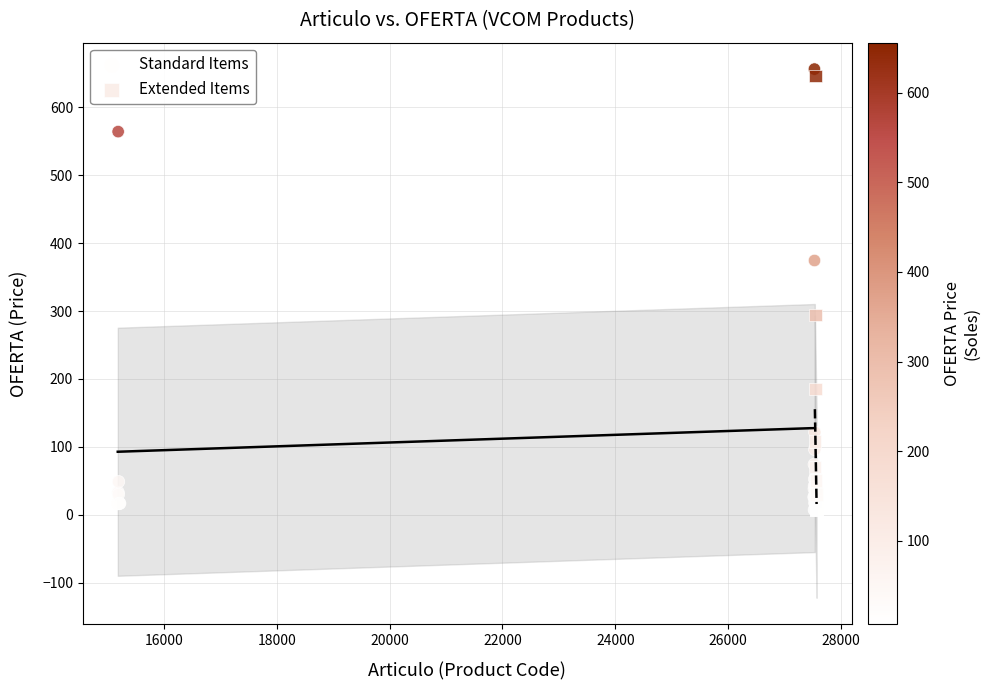

What are all the series names shown in the legend?

Standard Items, Extended Items